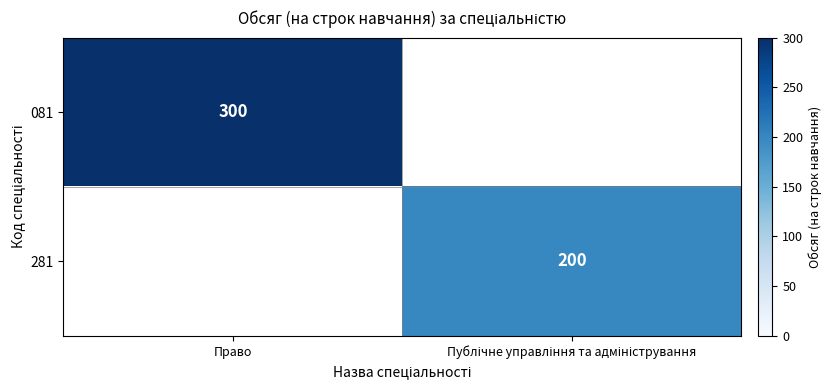

The 081 series shows 502 at Право. True or false?

False